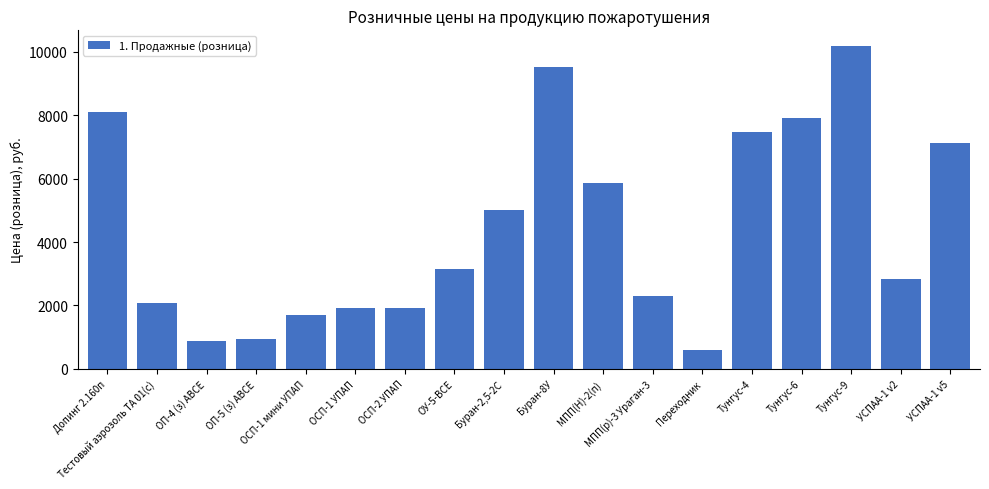

What is the ratio of the value at УСПАА-1 v2 to the value at Тестовый аэрозоль ТА 01(с)?

1.4